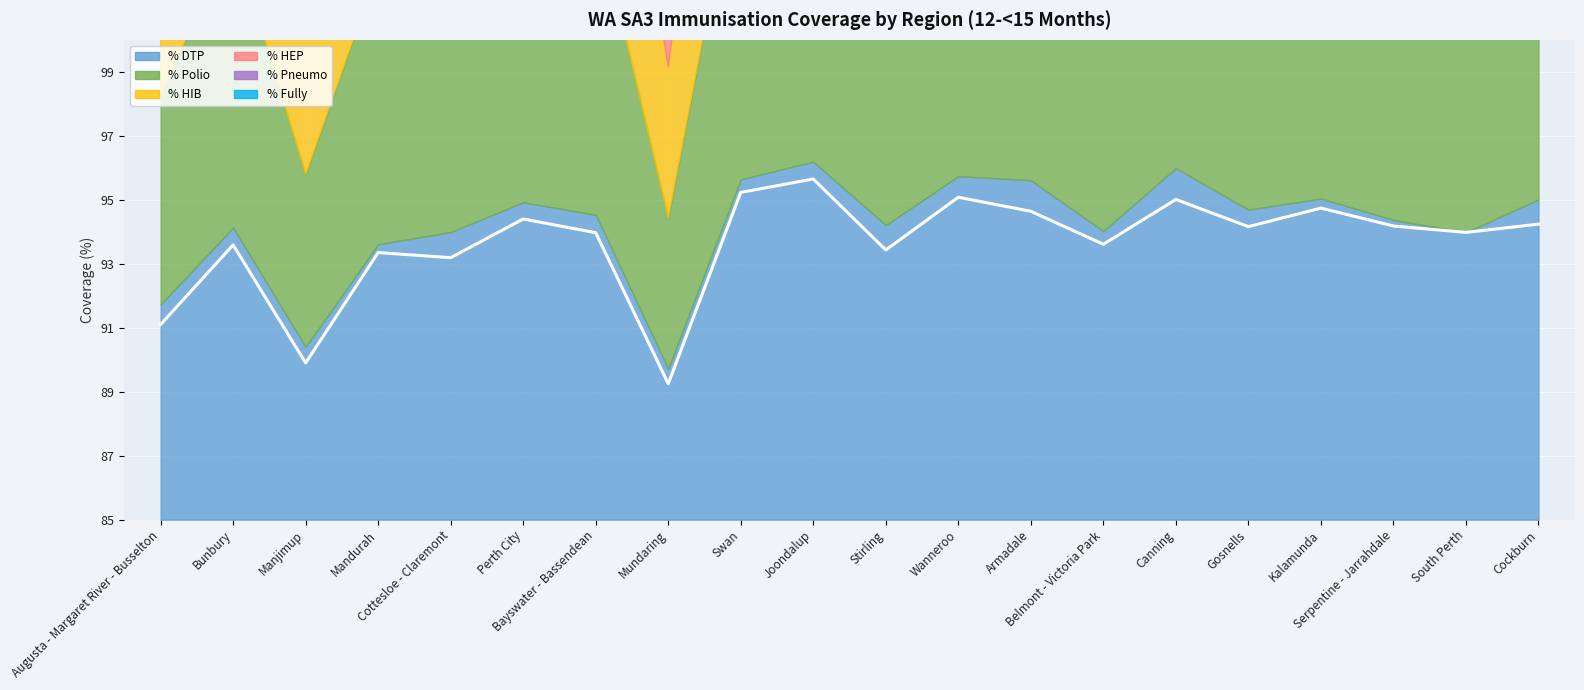

Is it true that % Polio equals 162.8 at Cottesloe - Claremont?

False